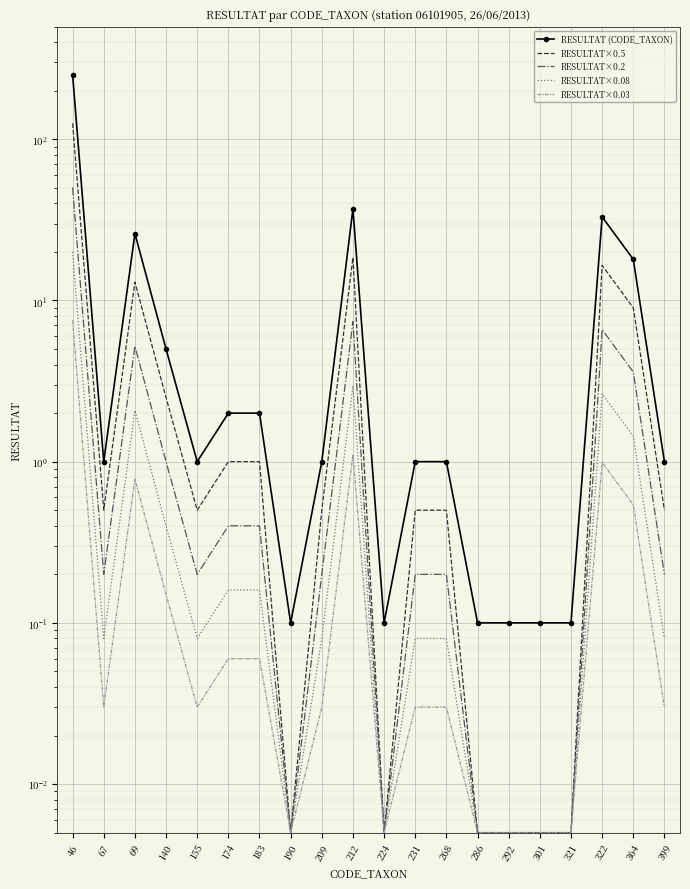

True or false: RESULTAT×0.5 and RESULTAT×0.2 intersect in this chart.

False